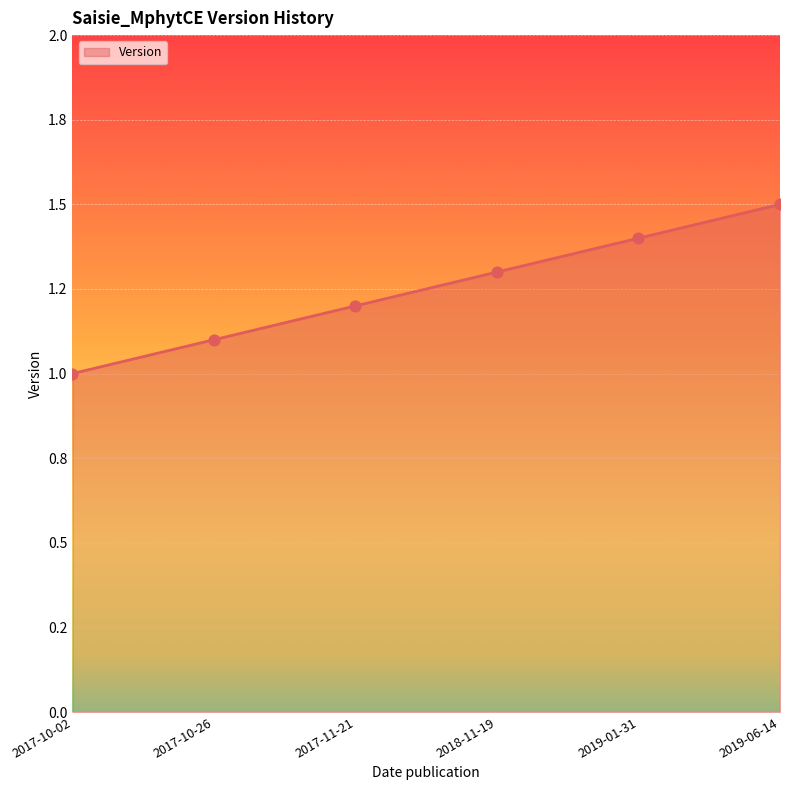

Which has a higher value, 2019-06-14 or 2019-01-31?

2019-06-14